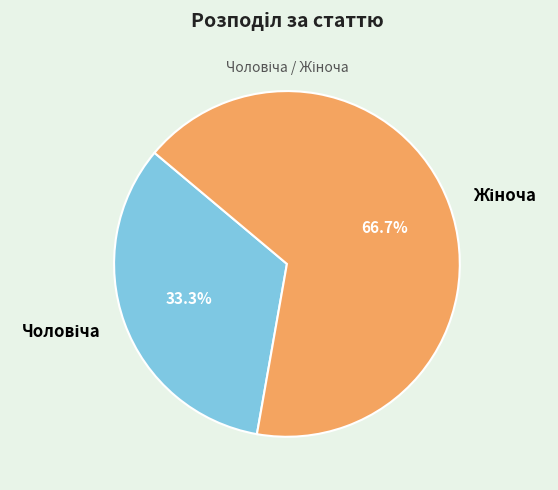

Does any single category account for the majority?

Yes